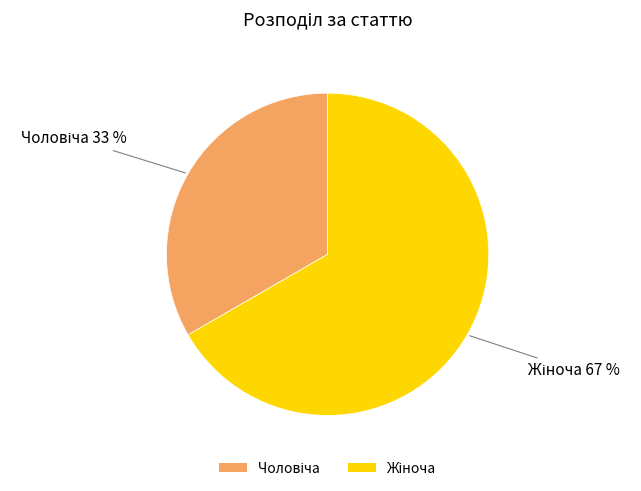

Does any single category account for the majority?

Yes